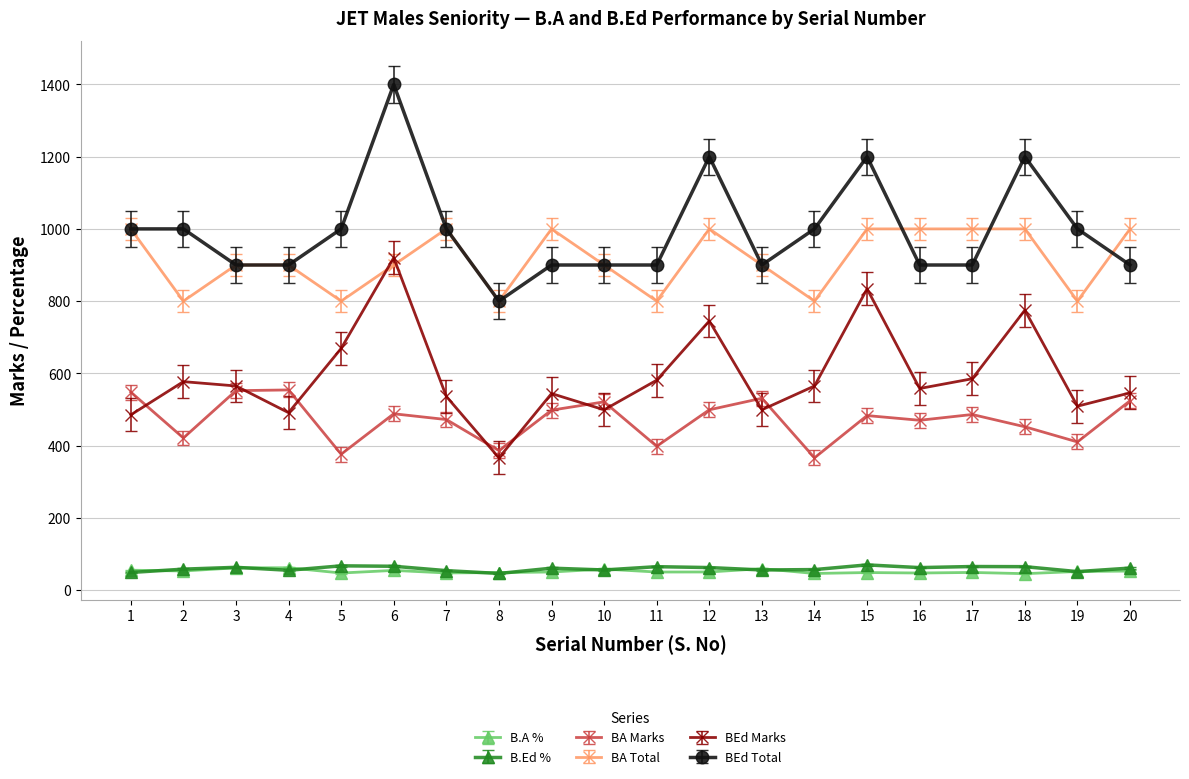

At which category does BA Marks reach its first local valley?

2